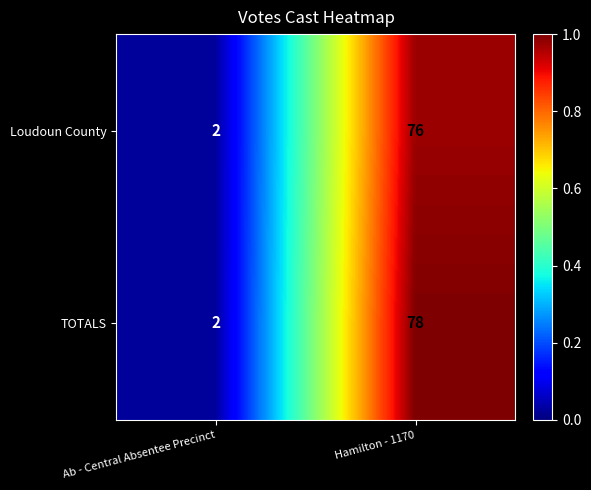

True or false: TOTALS has a value of 3 at Ab - Central Absentee Precinct.

False